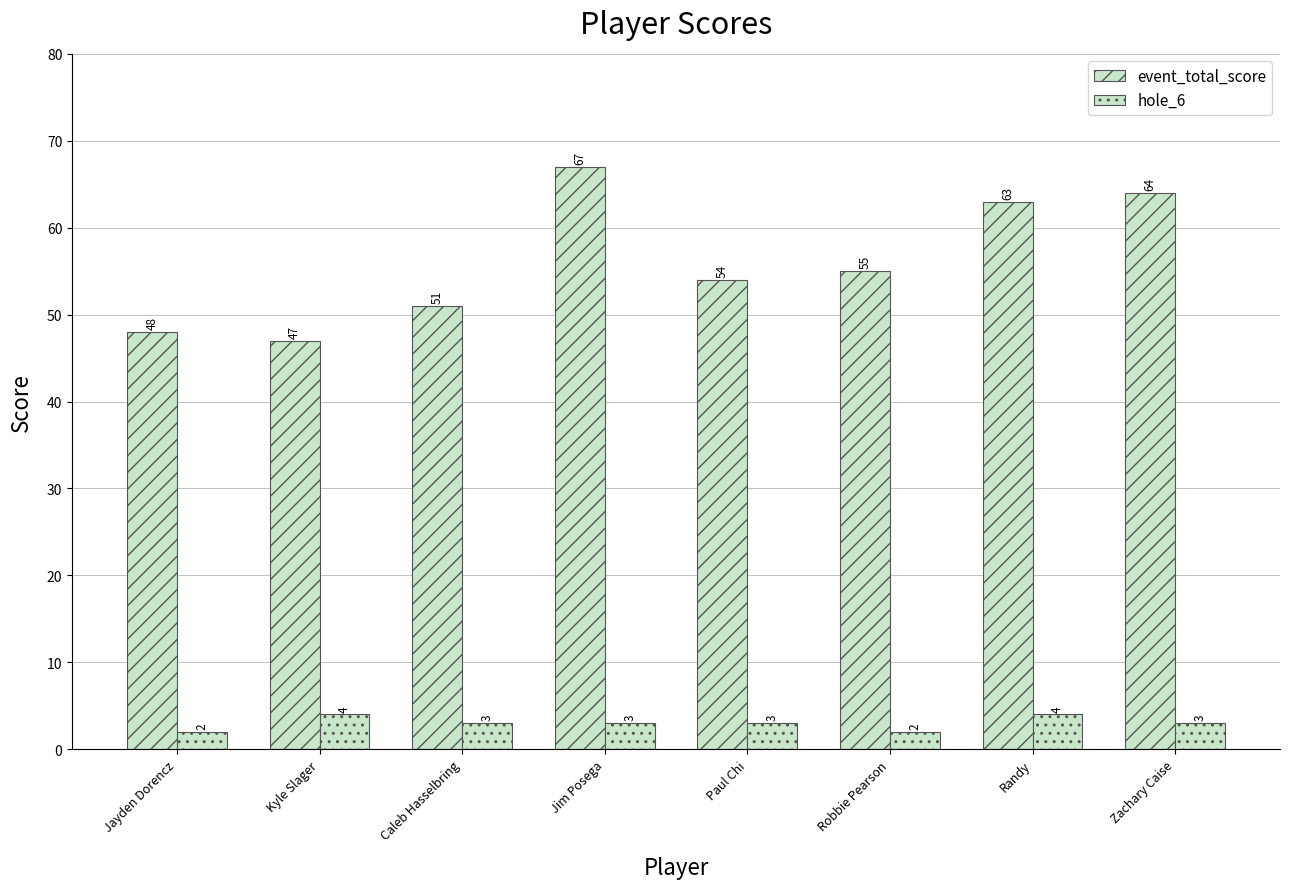

What is the value of the hole_6 bar at the 4th from the left?

3